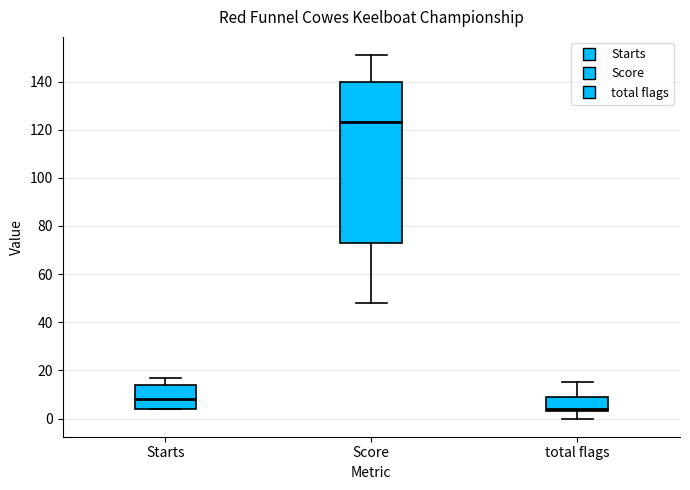

Which box's median line is the highest?

Score